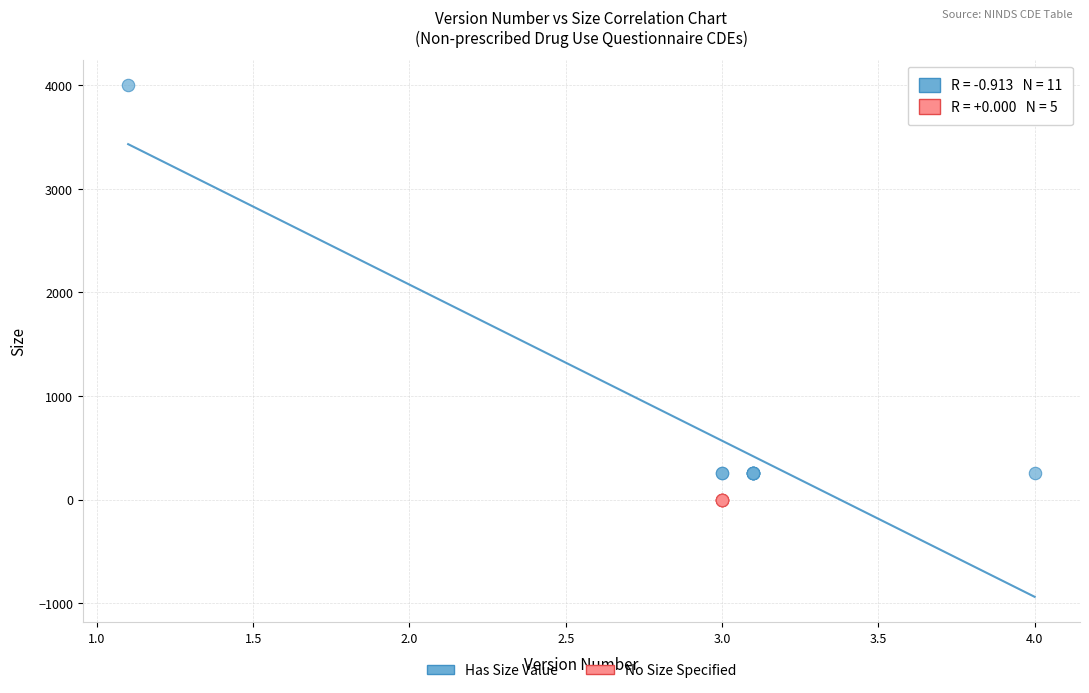

Which series reaches the maximum Y coordinate?

Has Size Value